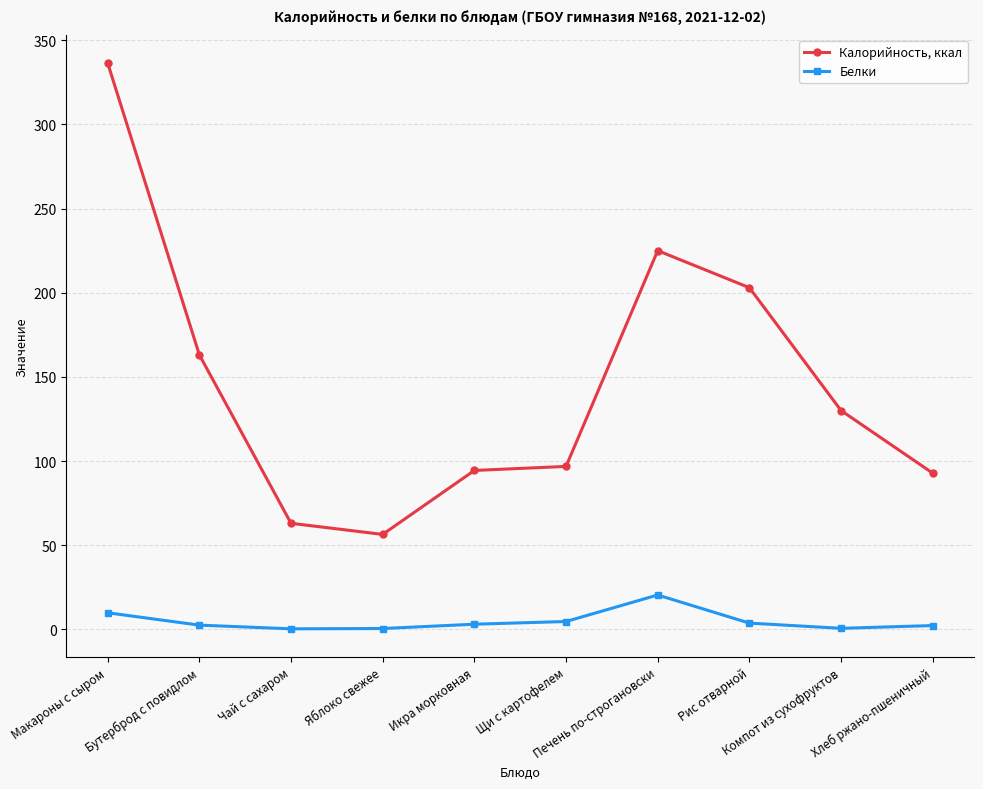

List the series in order of their overall mean, highest first.

Калорийность, ккал, Белки